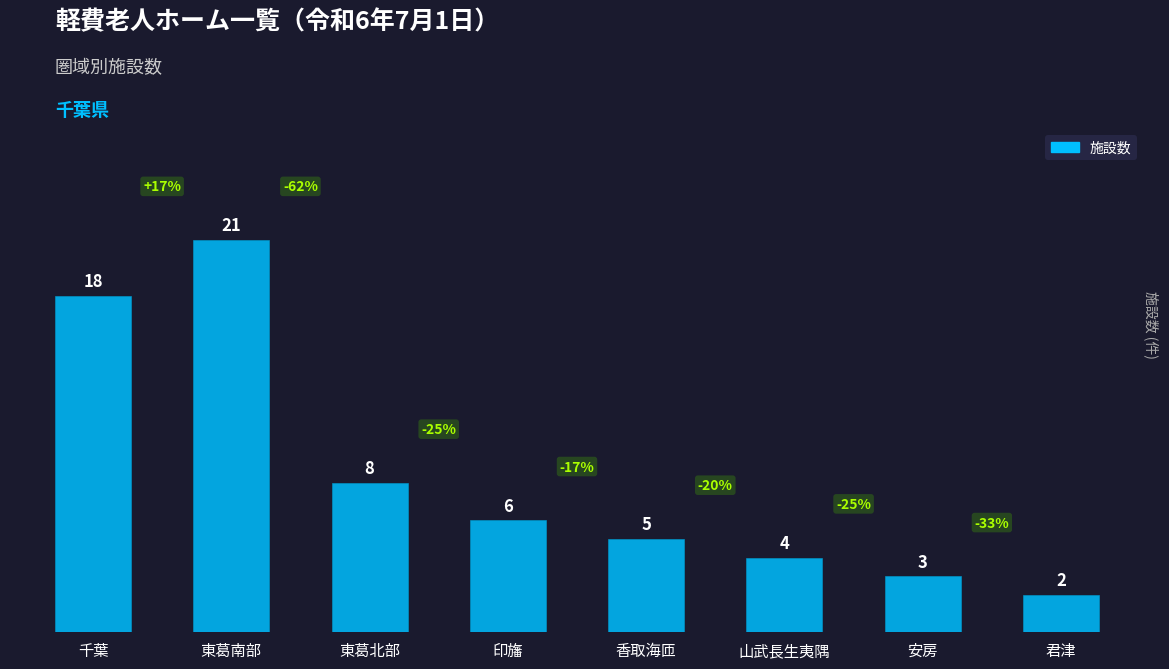

What is the difference between the values at 東葛北部 and 山武長生夷隅?

4